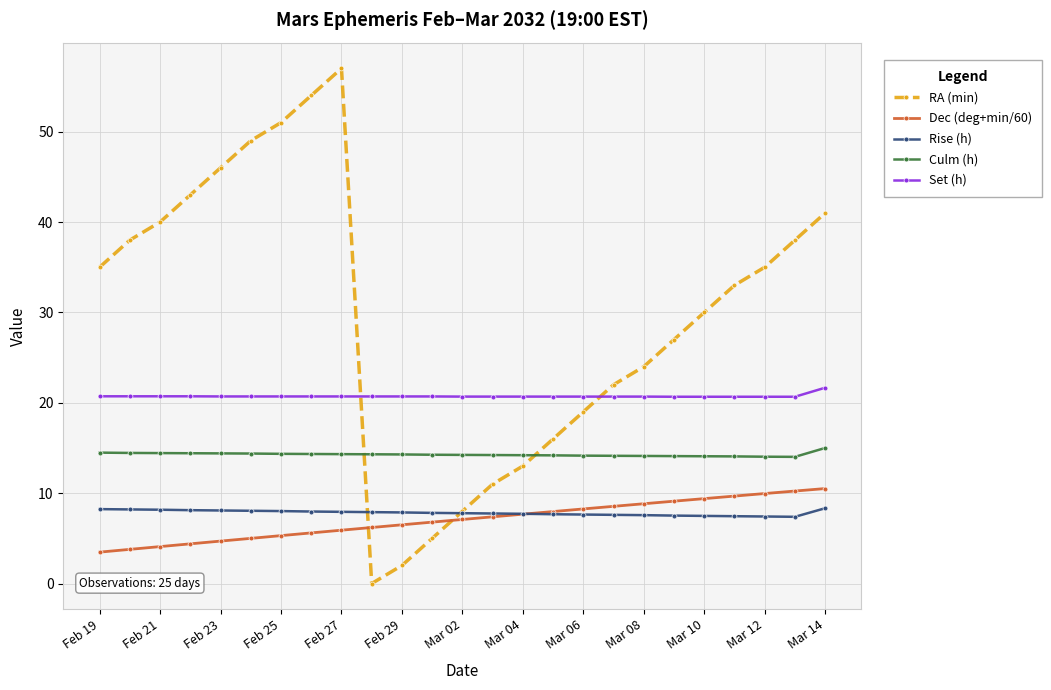

What is the value of the Culm (h) point at the 10th from the left?

14.3